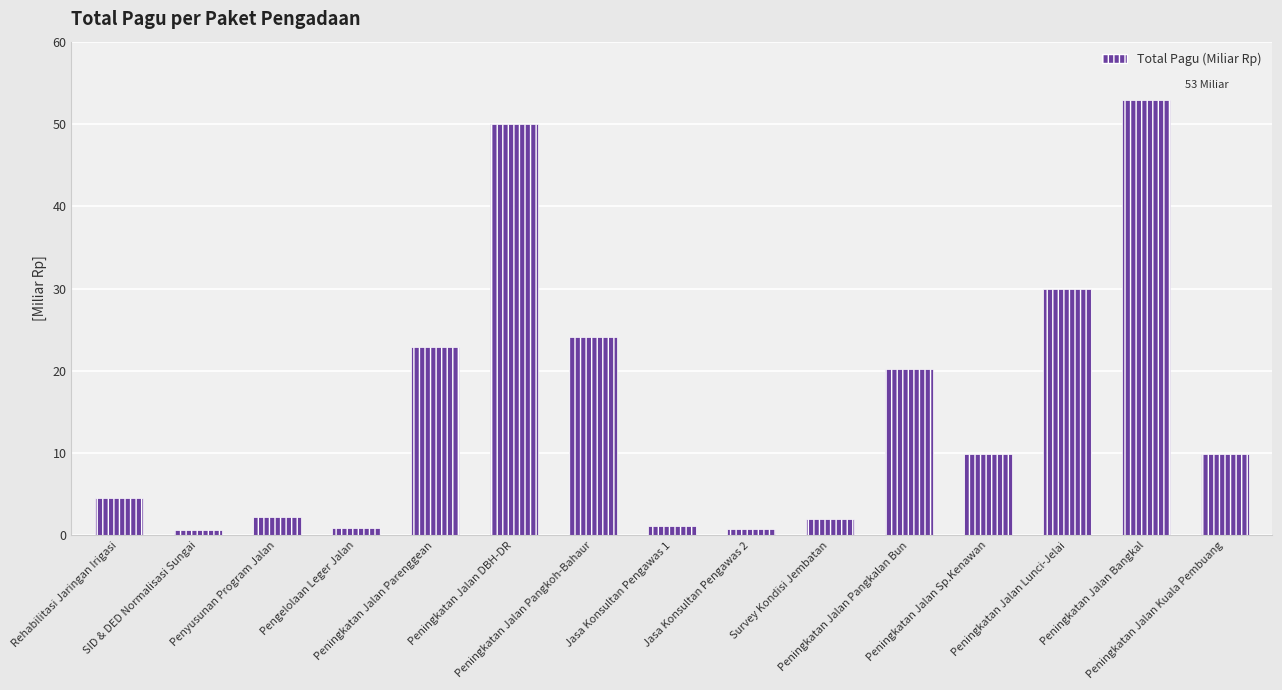

Rank the categories by value from lowest to highest.

SID & DED Normalisasi Sungai, Jasa Konsultan Pengawas 2, Pengelolaan Leger Jalan, Jasa Konsultan Pengawas 1, Survey Kondisi Jembatan, Penyusunan Program Jalan, Rehabilitasi Jaringan Irigasi, Peningkatan Jalan Sp.Kenawan, Peningkatan Jalan Kuala Pembuang, Peningkatan Jalan Pangkalan Bun, Peningkatan Jalan Parenggean, Peningkatan Jalan Pangkoh-Bahaur, Peningkatan Jalan Lunci-Jelai, Peningkatan Jalan DBH-DR, Peningkatan Jalan Bangkal